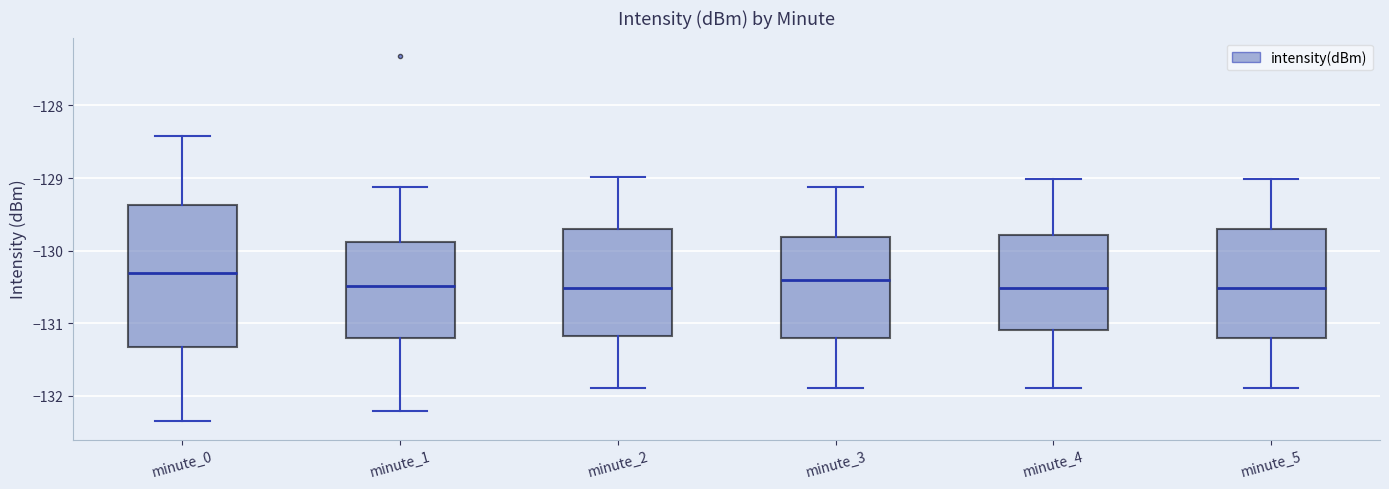

Where is the lower edge of the box for minute_3 on the y-axis? The values are not printed on the chart, so give them approximately, as read against the axis.

-131.2